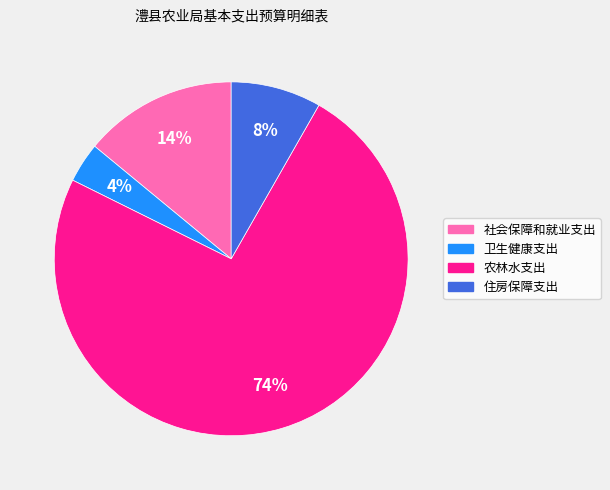

What percentage is the 住房保障支出 slice, to the nearest percent?

8%